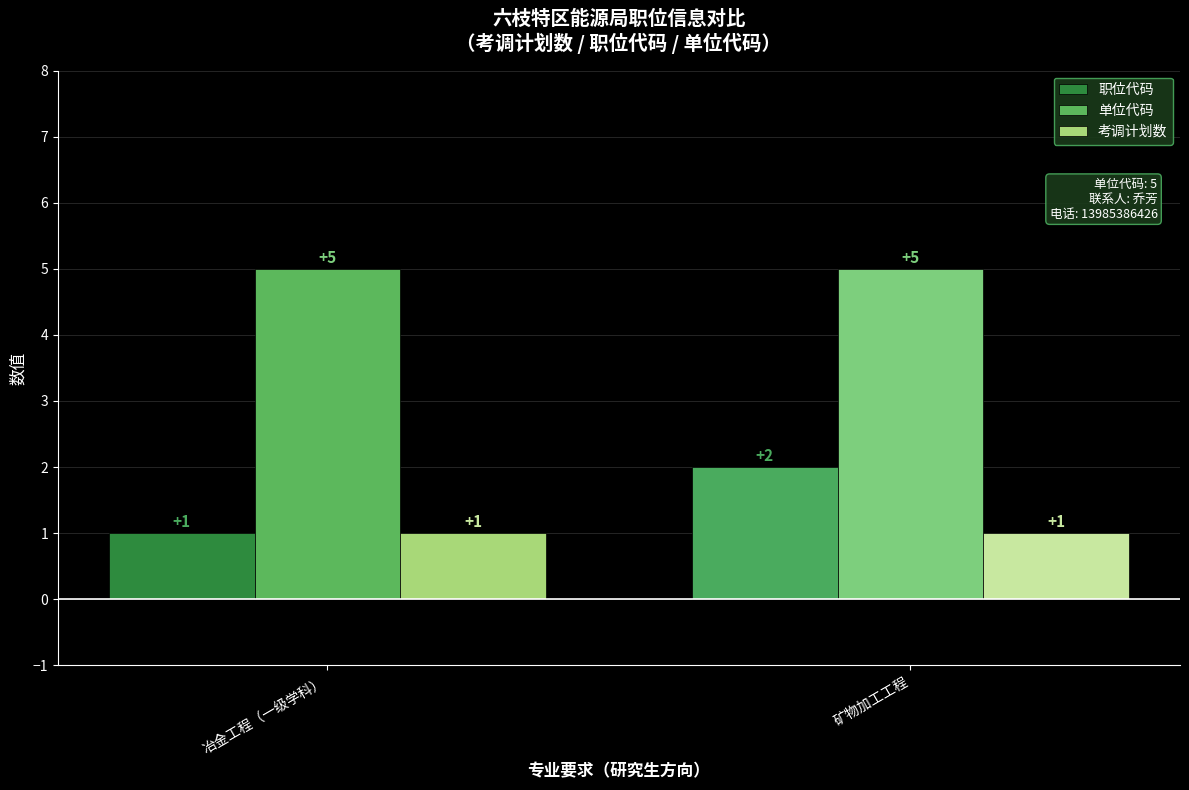

What is the minimum value for 职位代码?

1